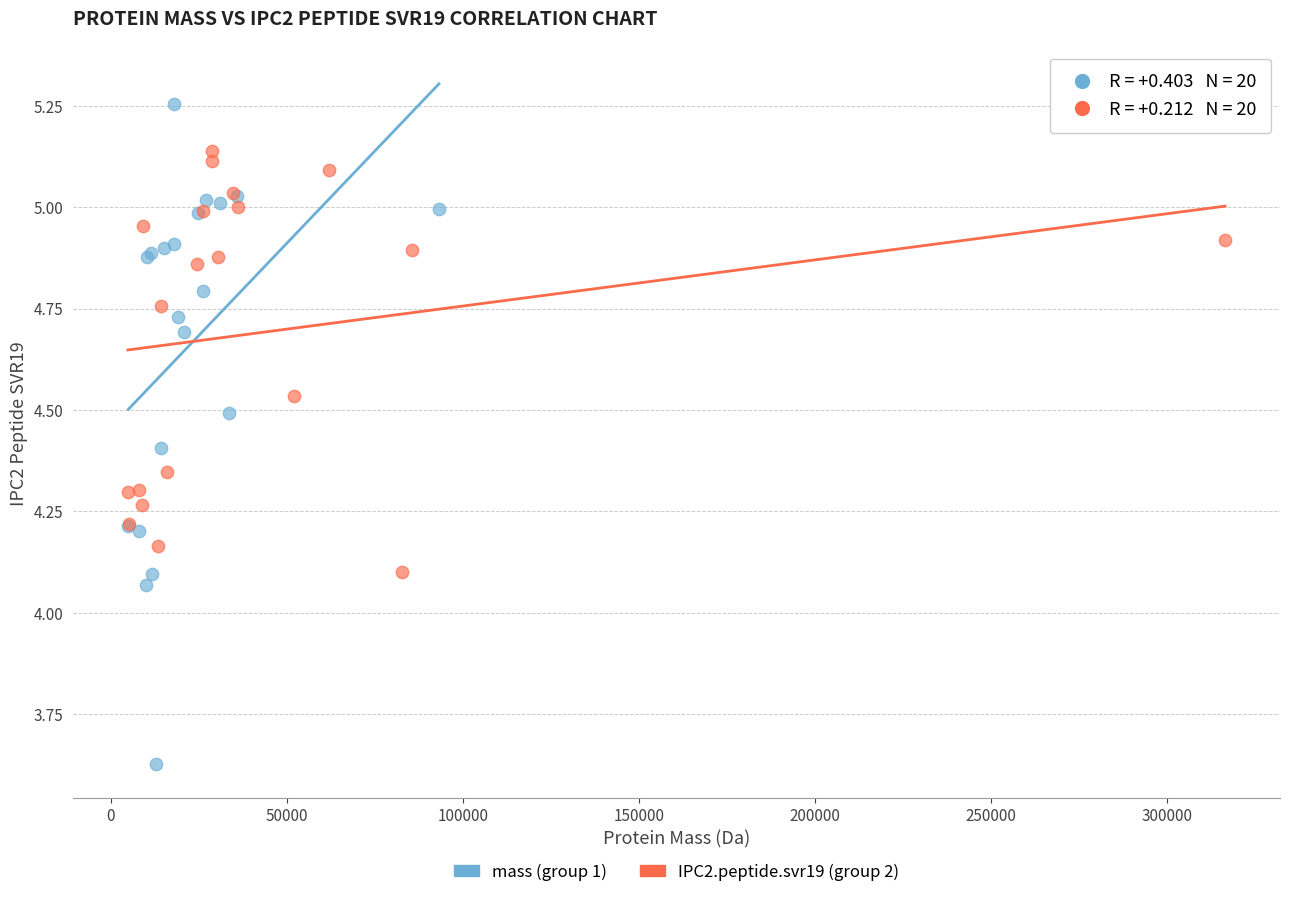

Which series contains the highest Y value?

mass (group 1)